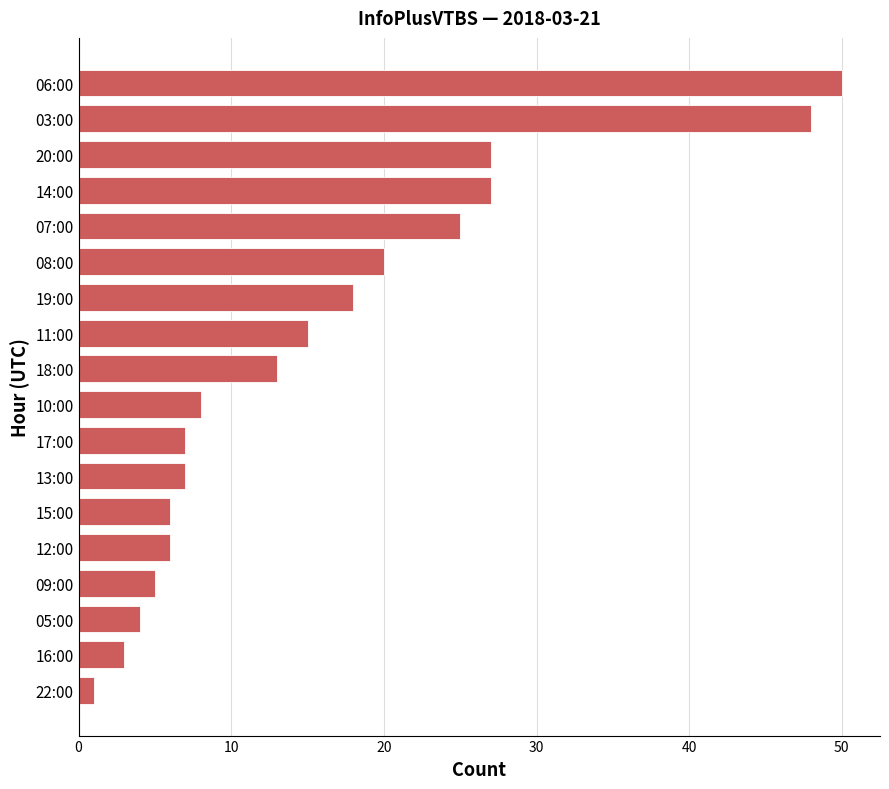

Read the value at 17:00, to the nearest 10.

10